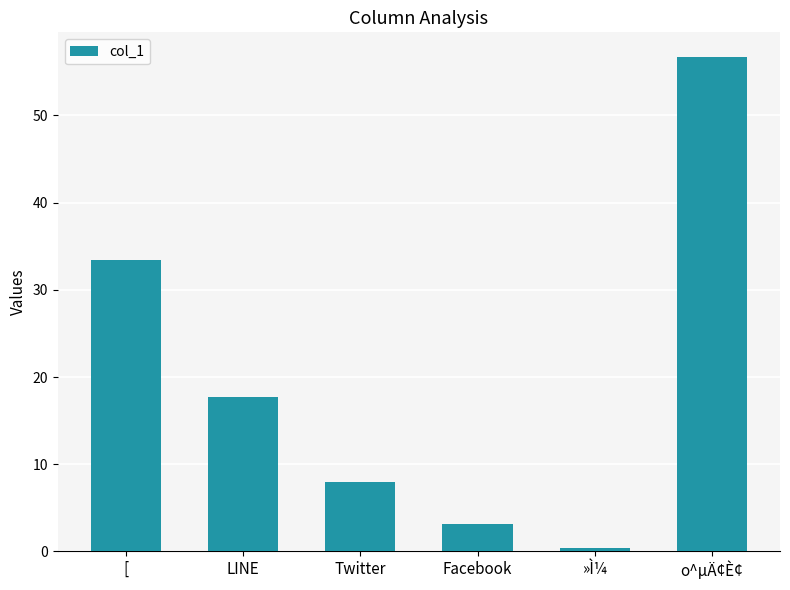

How many values exceed 17?

3